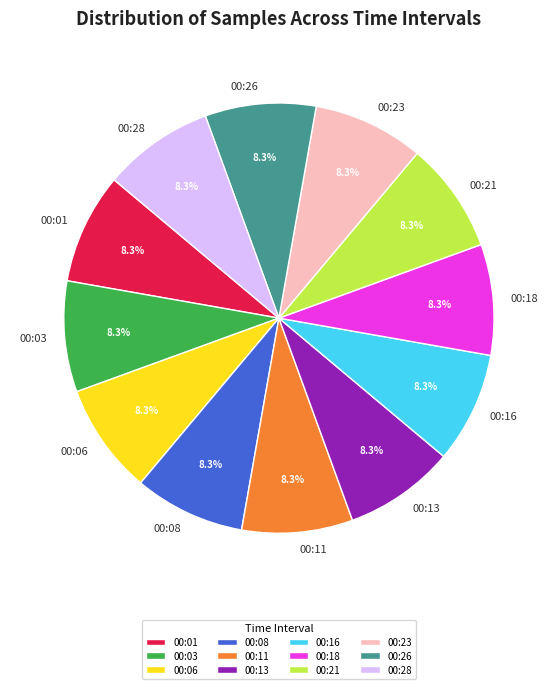

To the nearest percent, what is the combined percentage of 00:03 and 00:18?

17%